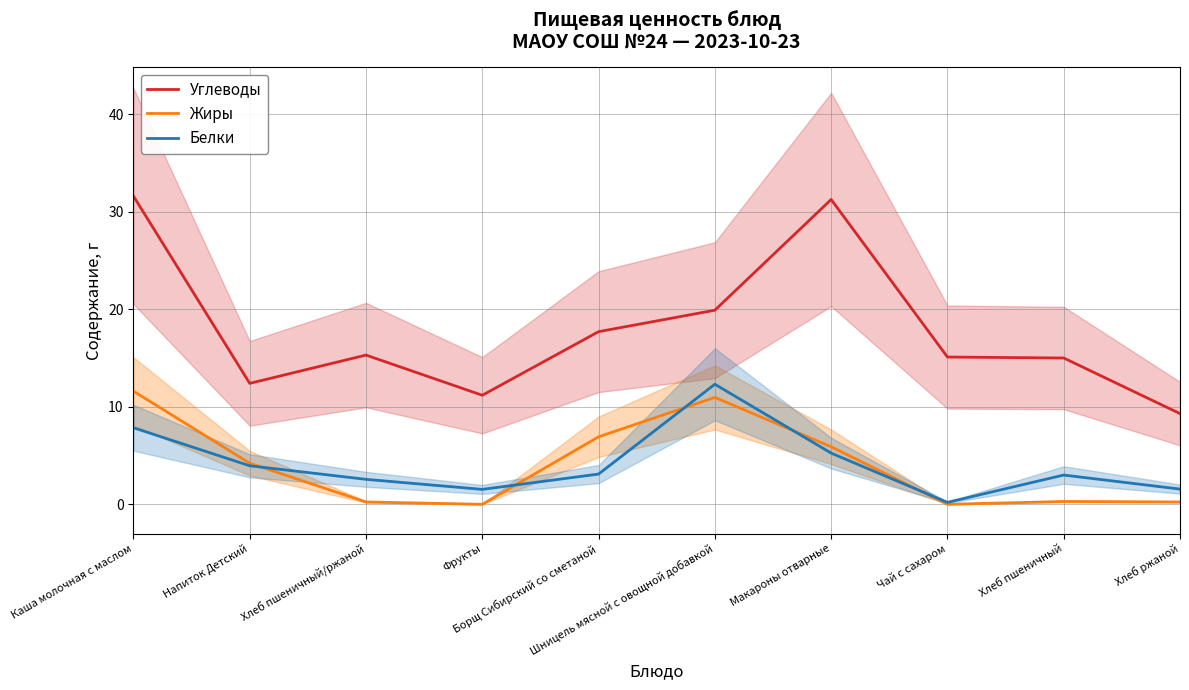

What is the total value across all series at Хлеб пшеничный/ржаной?

18.1